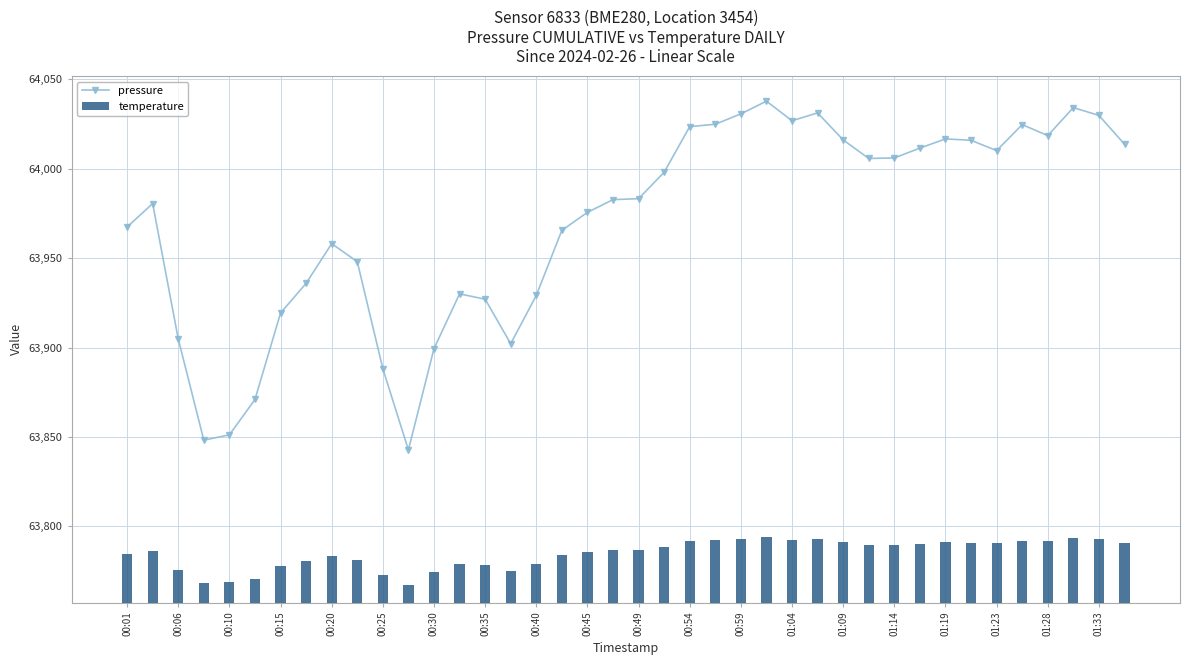

What is the highest value of the pressure series?

64037.8